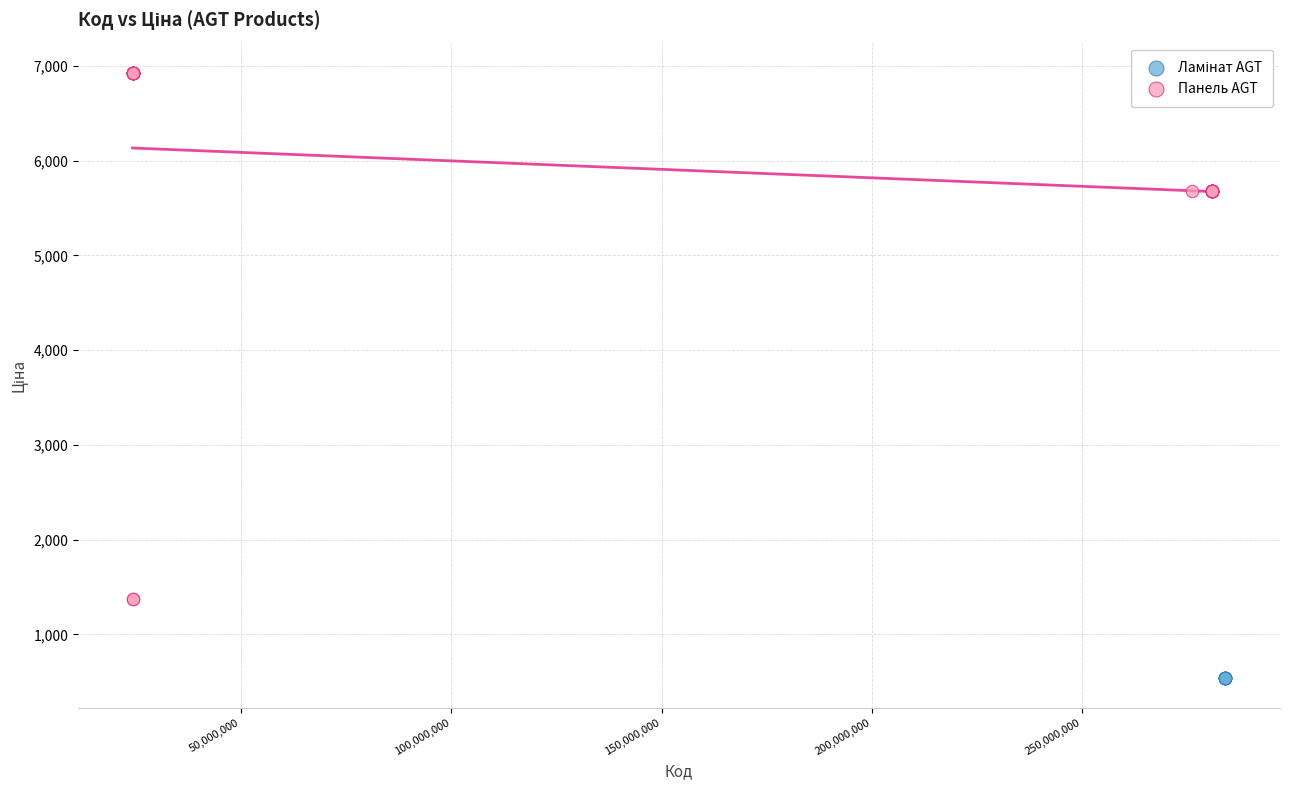

Which series contains the highest Y value?

Панель AGT